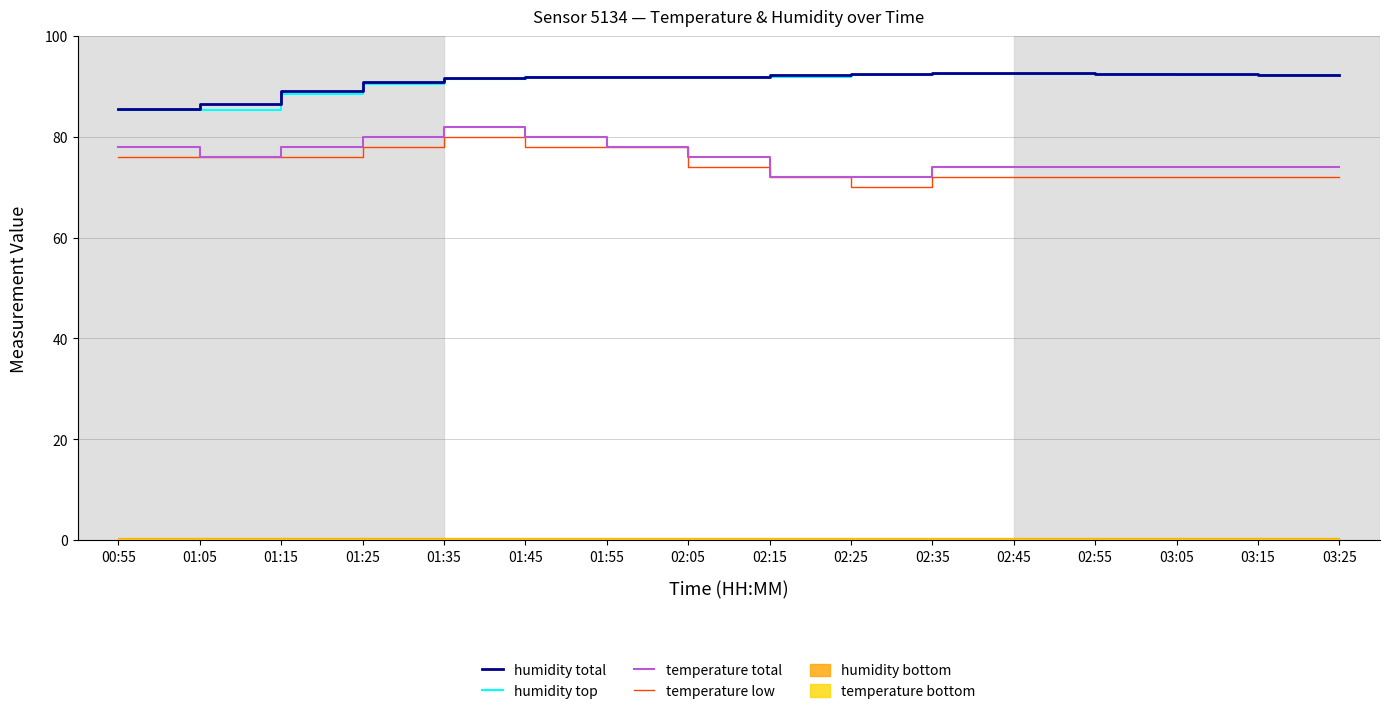

At which category does temperature low reach its first local valley?

02:25